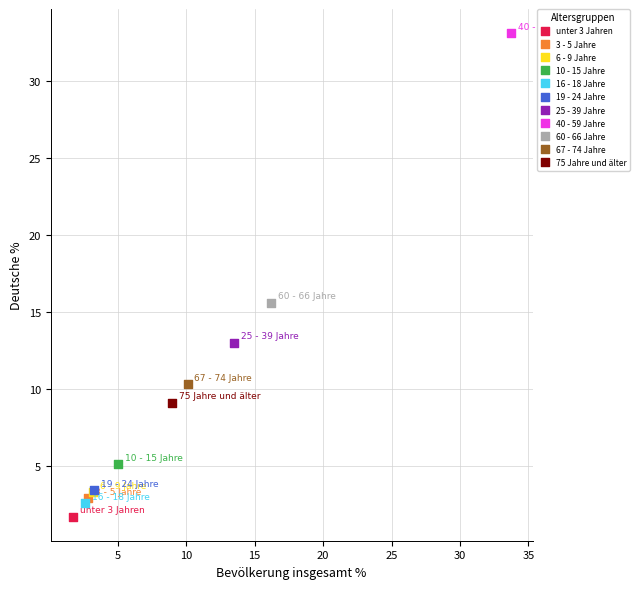

What are all the series names shown in the legend?

unter 3 Jahren, 3 - 5 Jahre, 6 - 9 Jahre, 10 - 15 Jahre, 16 - 18 Jahre, 19 - 24 Jahre, 25 - 39 Jahre, 40 - 59 Jahre, 60 - 66 Jahre, 67 - 74 Jahre, 75 Jahre und älter